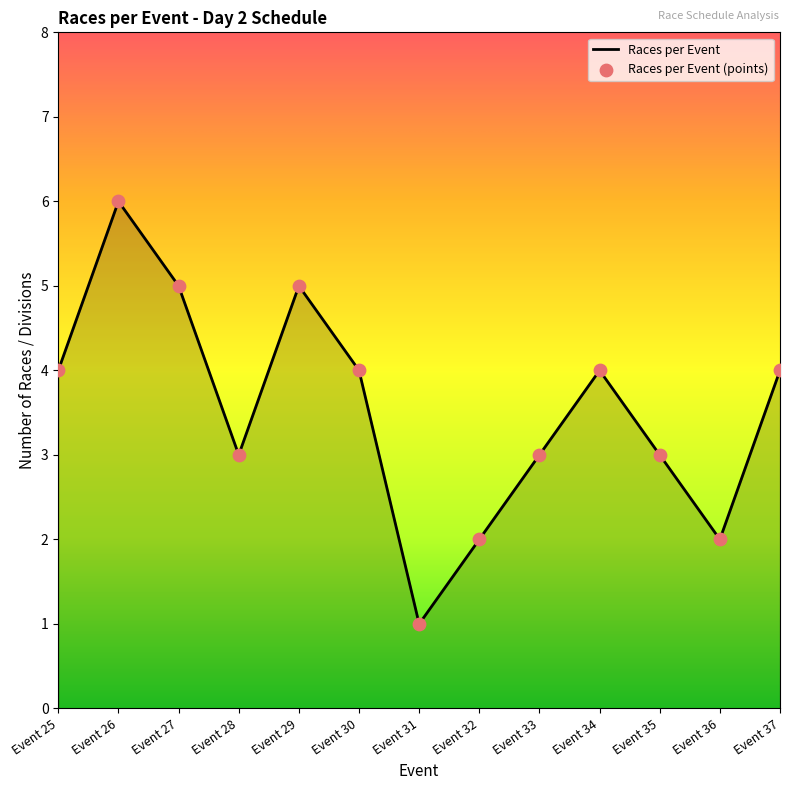

Between Event 36 and Event 34, which is larger?

Event 34